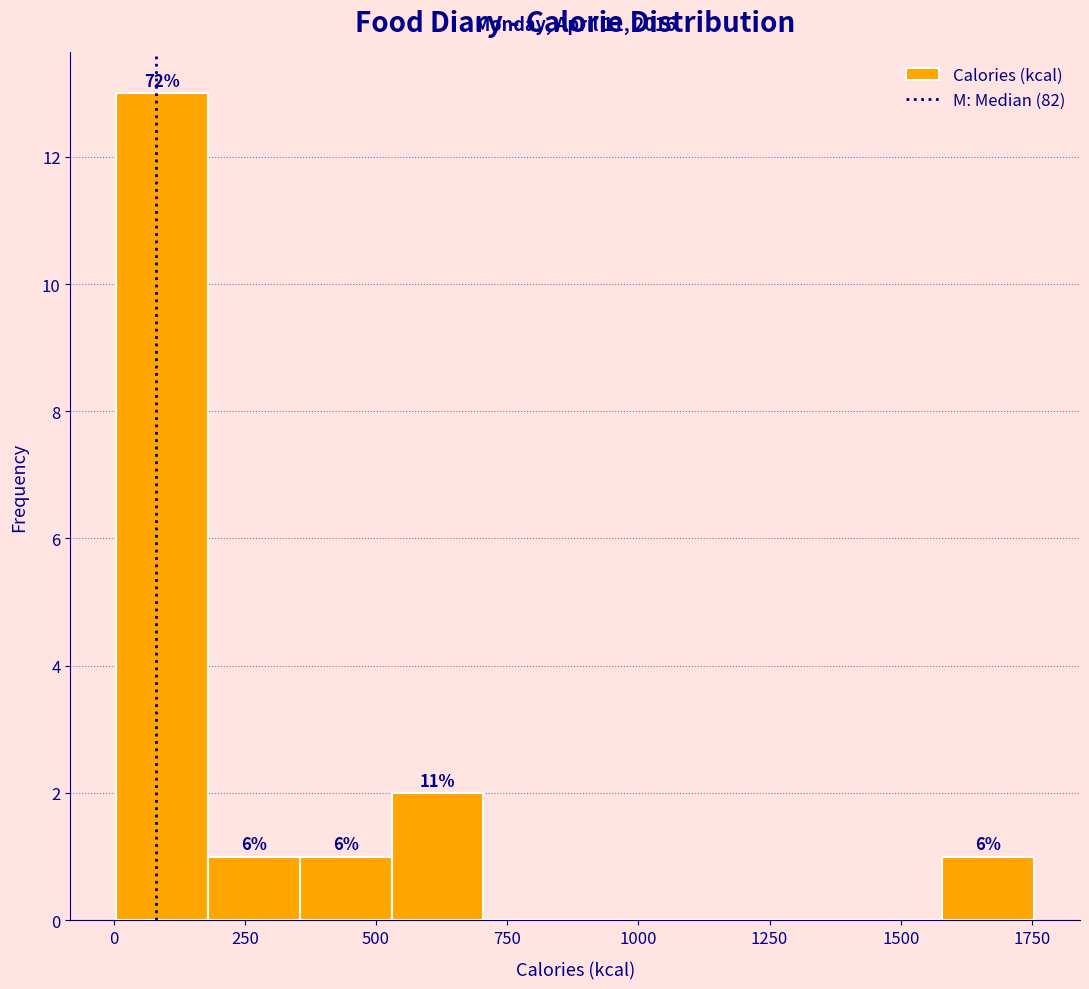

Read against the x-axis, roughly where is the centre of the tallest bar?

100